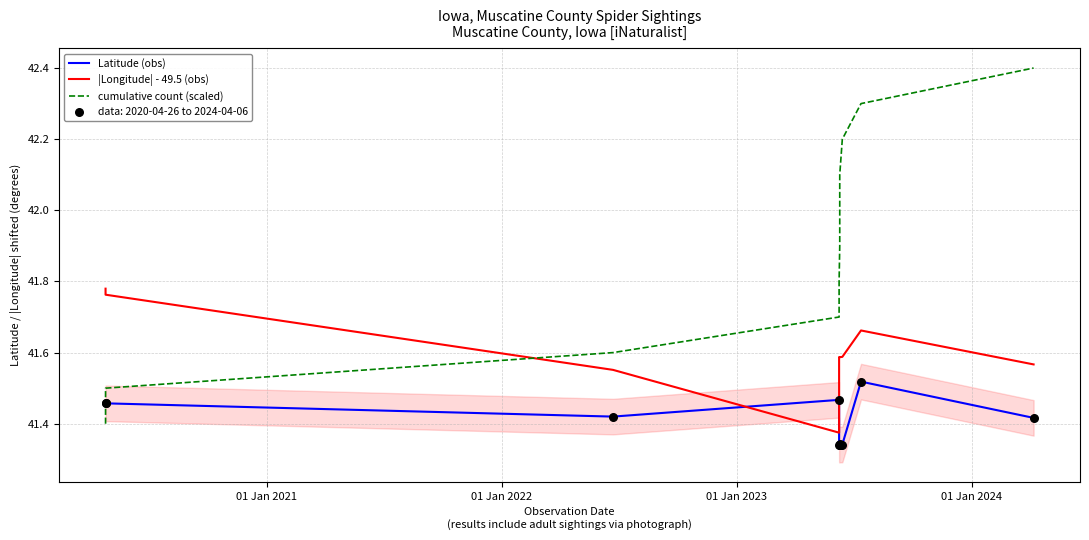

Which series reaches the minimum Y coordinate?

Latitude (obs)